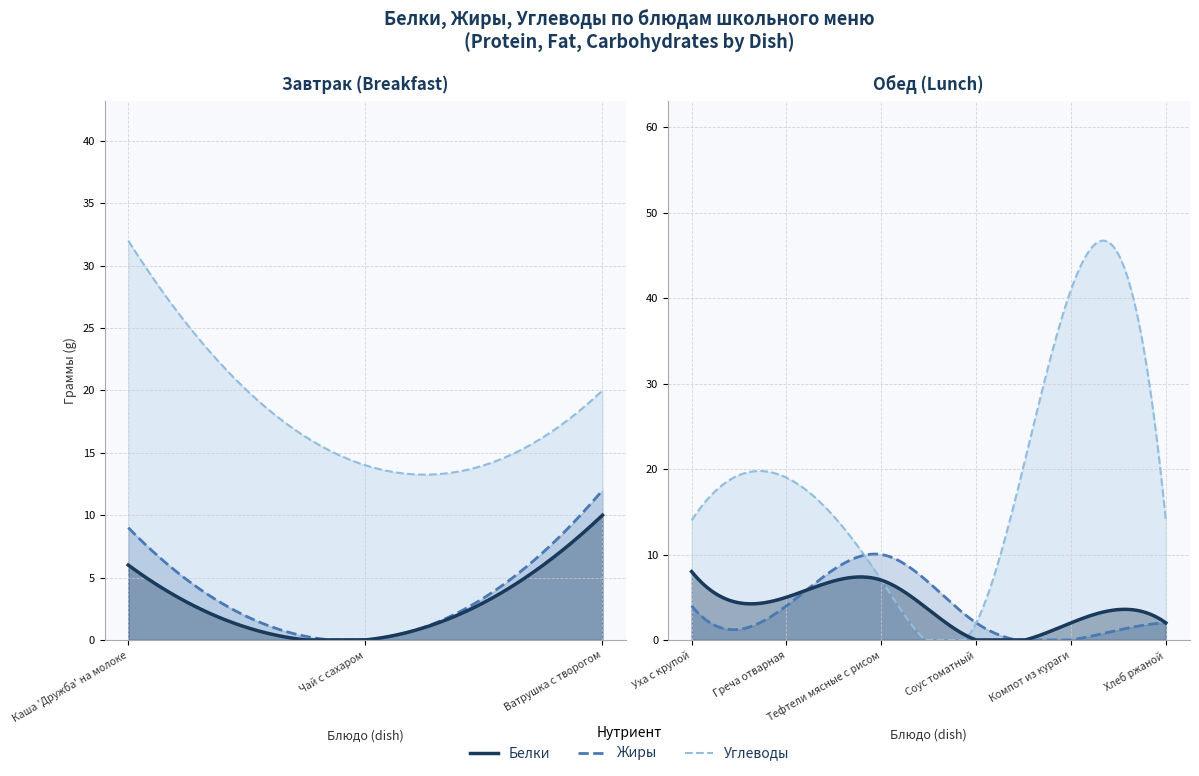

What is the average value of the Белки series?

4